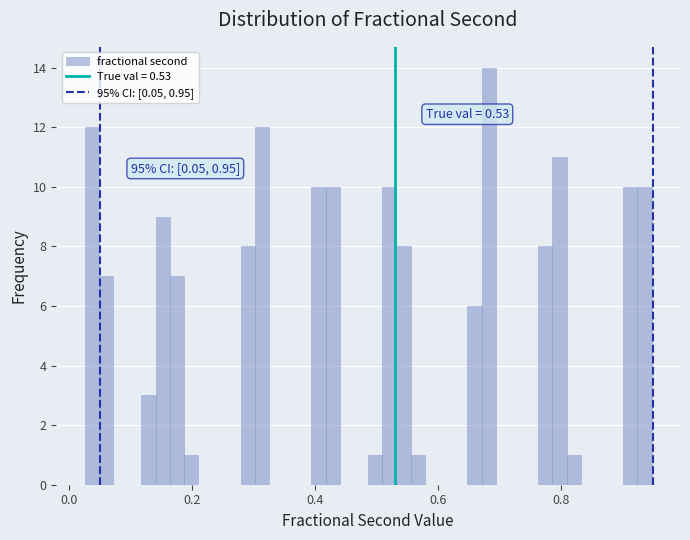

Around what value on the x-axis is the tallest bar? Give the approximate position of its centre, as read against the axis.

0.68